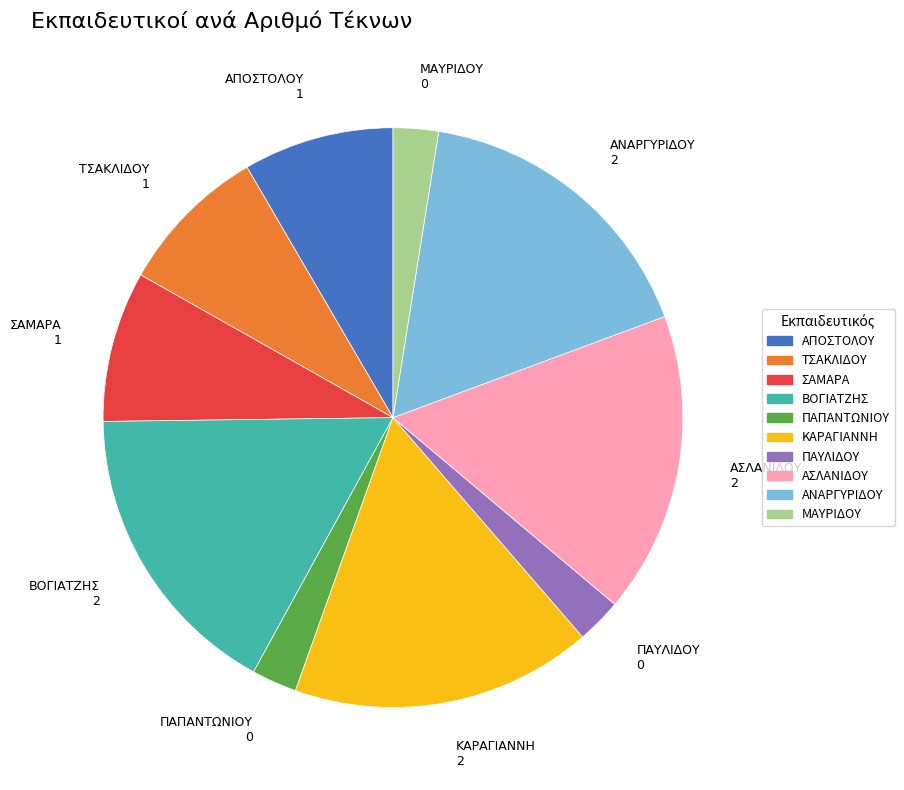

Approximately how many times larger is the value at ΠΑΠΑΝΤΩΝΙΟΥ compared to ΑΠΟΣΤΟΛΟΥ?

0.3